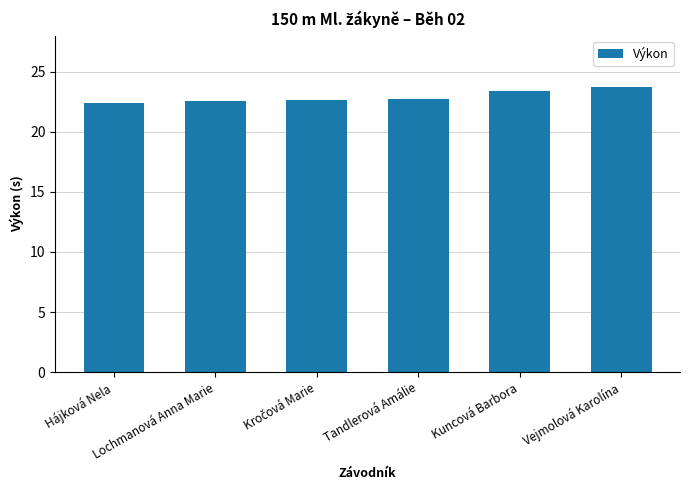

What value does the data have at Tandlerová Amálie?

22.7